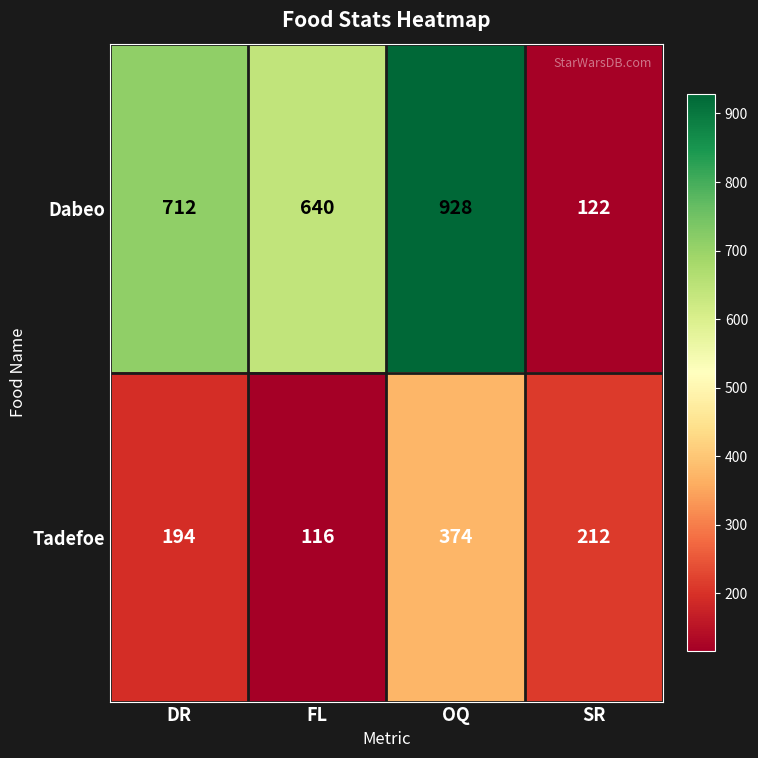

What is the difference between the Dabeo values at DR and OQ?

216